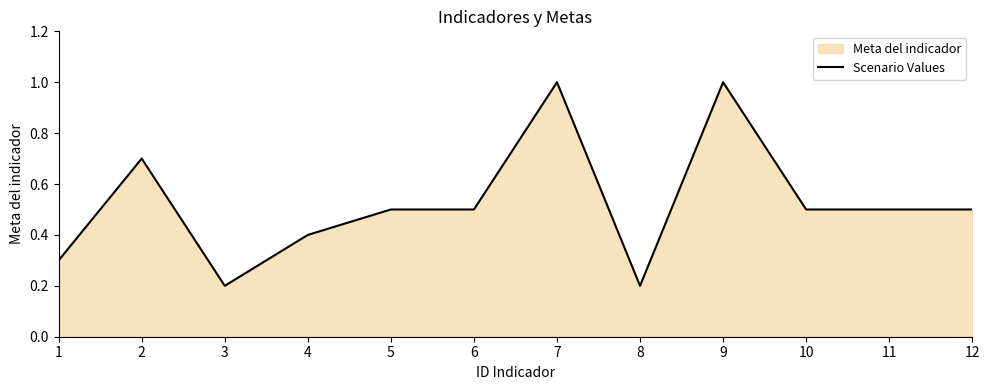

Is it true that the value at 7 is 1.8?

False